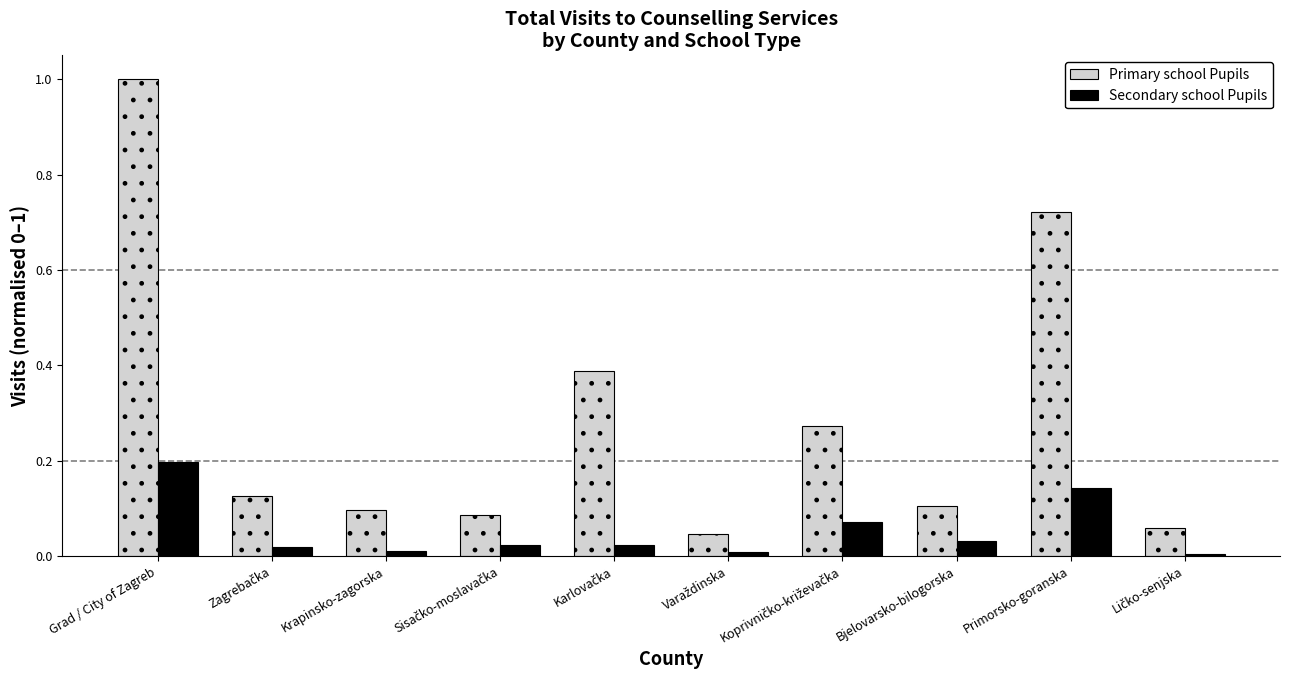

What is the sum of all Secondary school Pupils values?

0.5